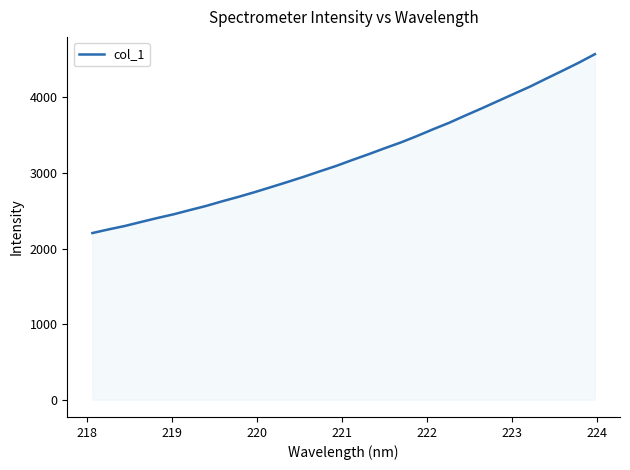

What is the difference between the maximum and minimum values?

2366.4